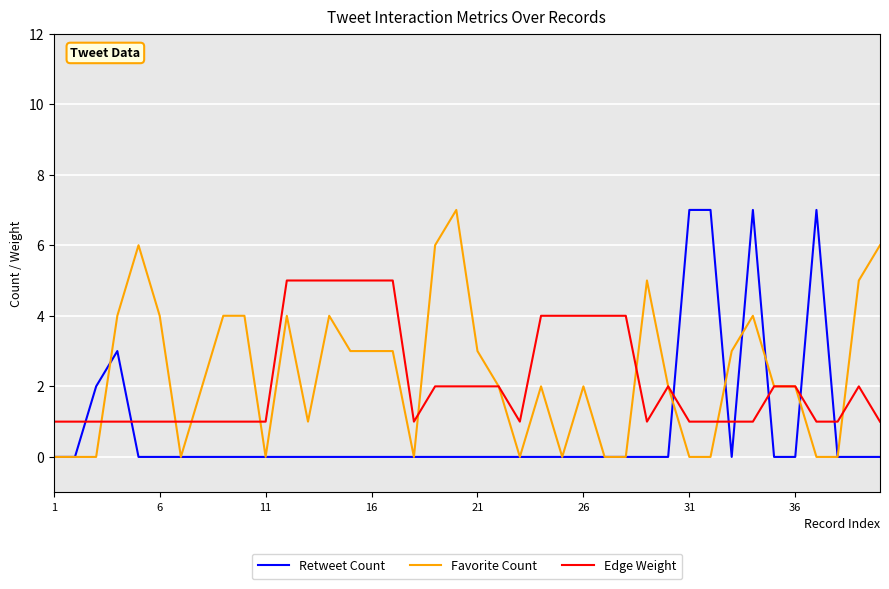

True or false: Retweet Count has a value of 0 at 21.

True